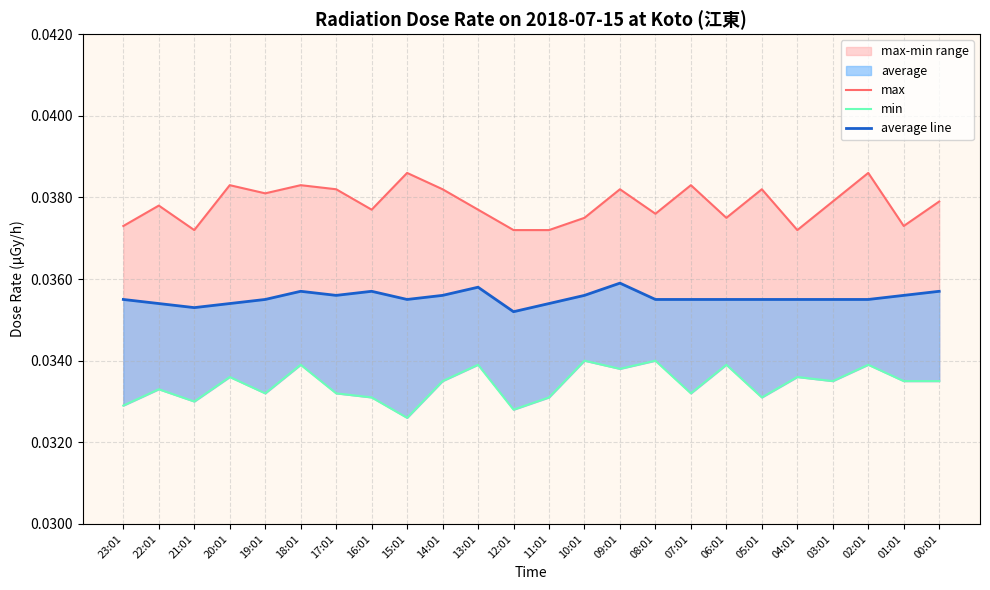

Which series has the largest range (max minus min)?

max